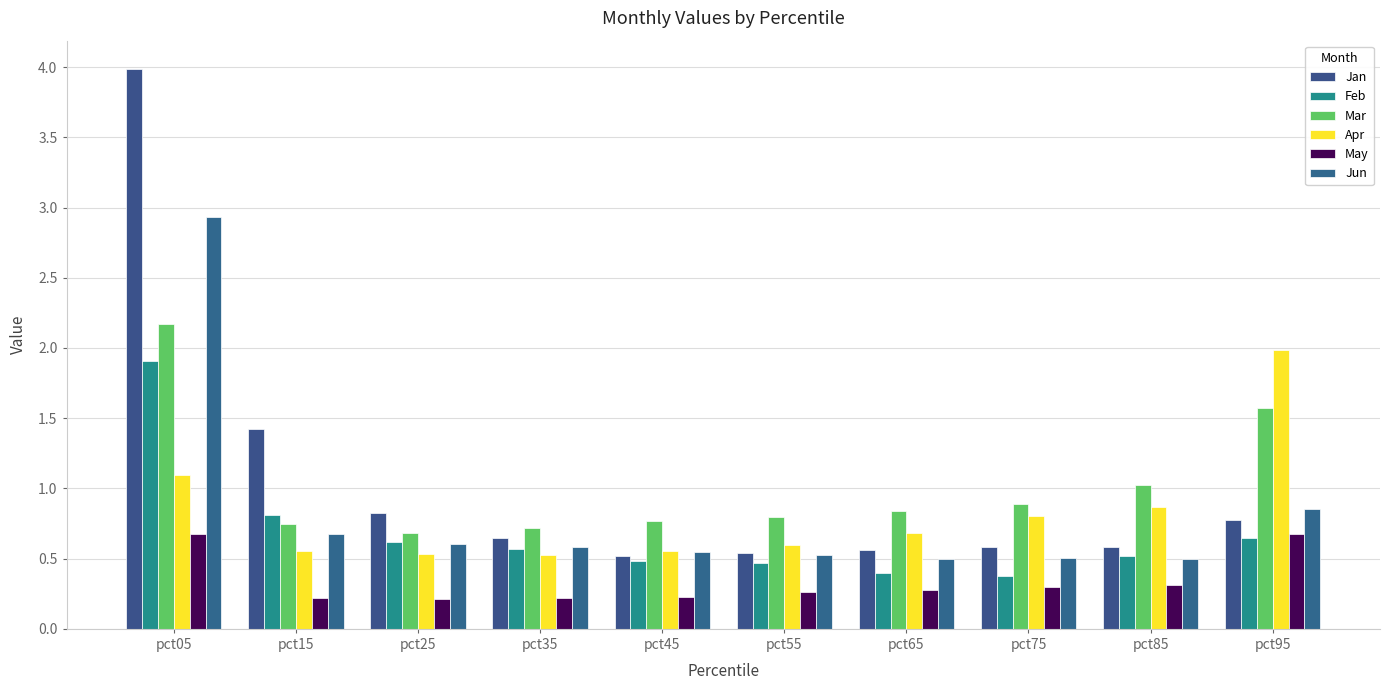

How many categories are shown in the chart?

10